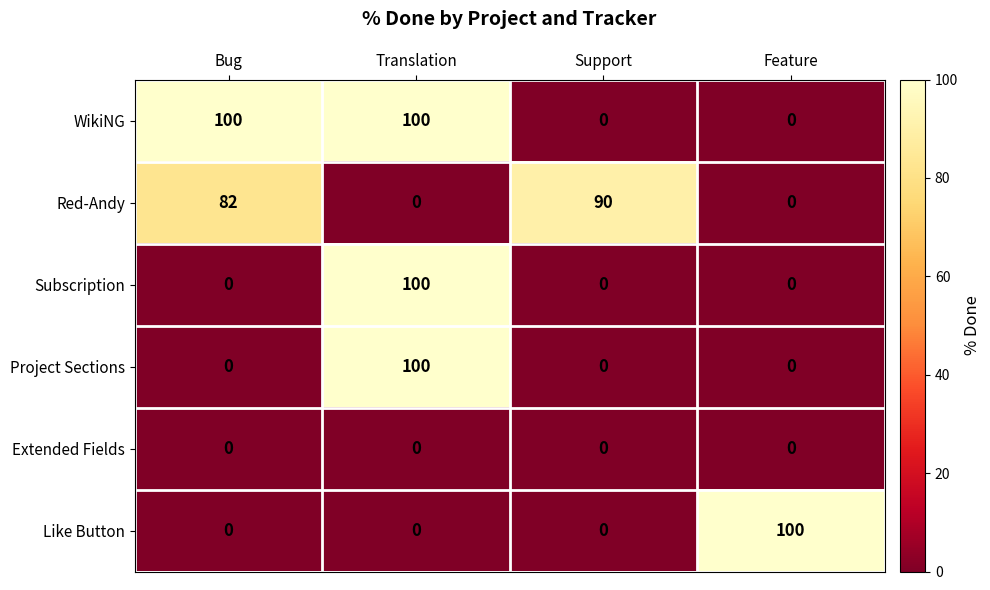

Which series has the largest total across all categories?

WikiNG